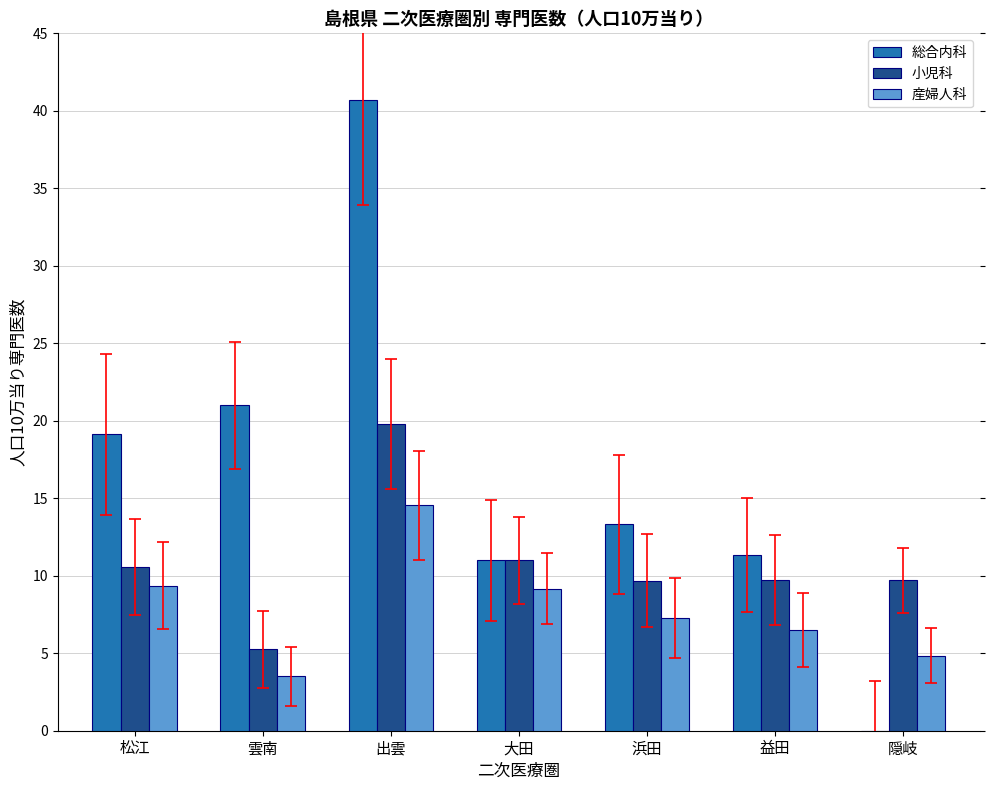

Between 雲南 and 隠岐, which series saw the biggest shift?

総合内科